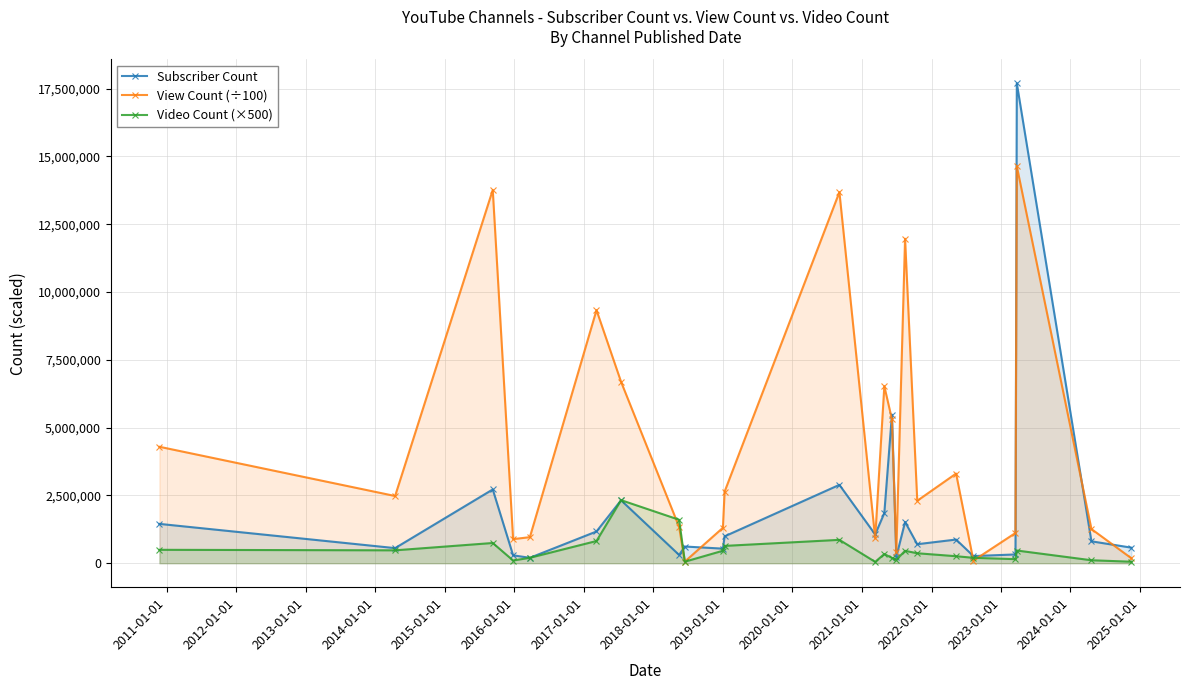

Rank the series by their average value, from highest to lowest.

View Count (÷100), Subscriber Count, Video Count (×500)